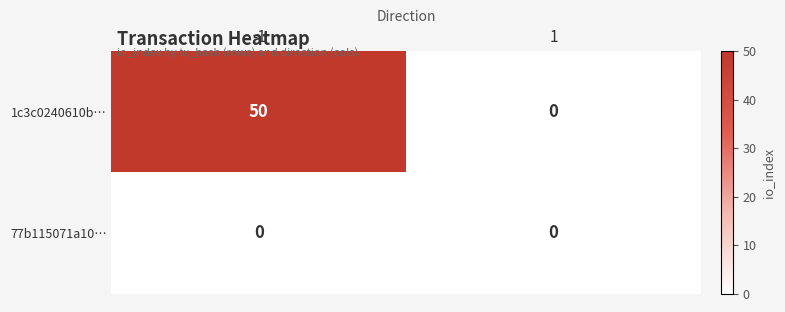

What is the highest value of the 1c3c0240610b… series?

50